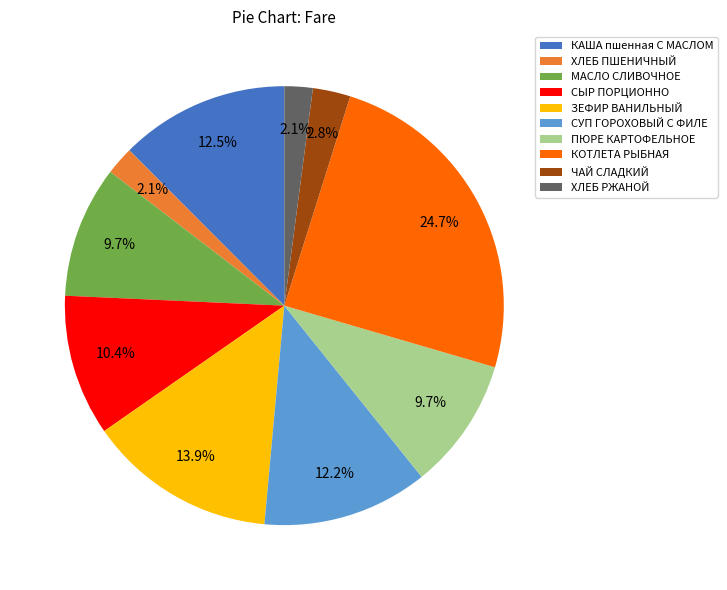

The ПЮРЕ КАРТОФЕЛЬНОЕ slice represents 10% of the pie. True or false?

True